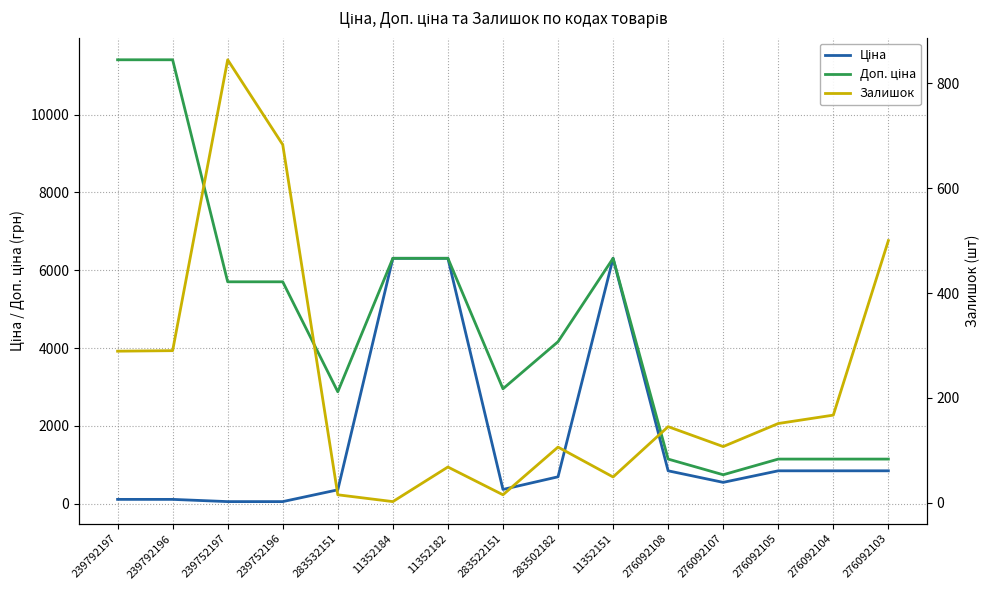

True or false: Ціна and Доп. ціна cross at least once.

False